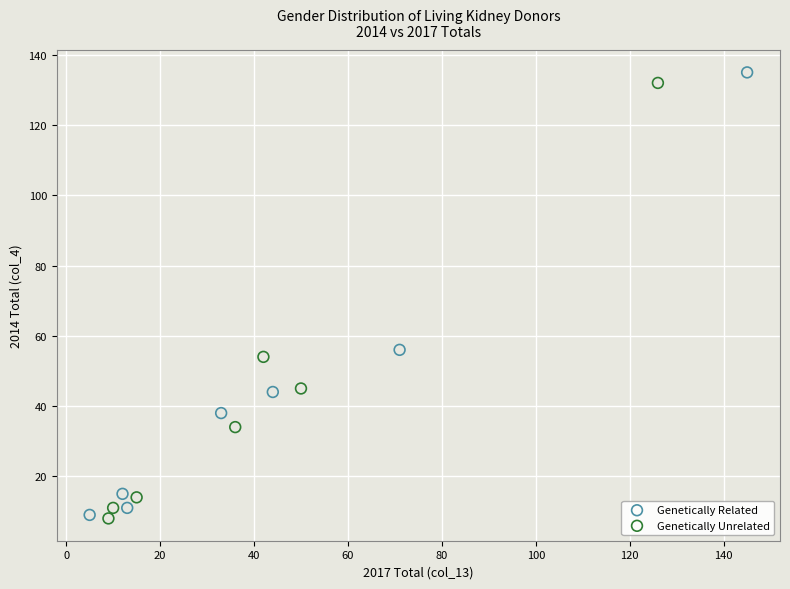

Which series has the widest spread of Y values?

Genetically Related